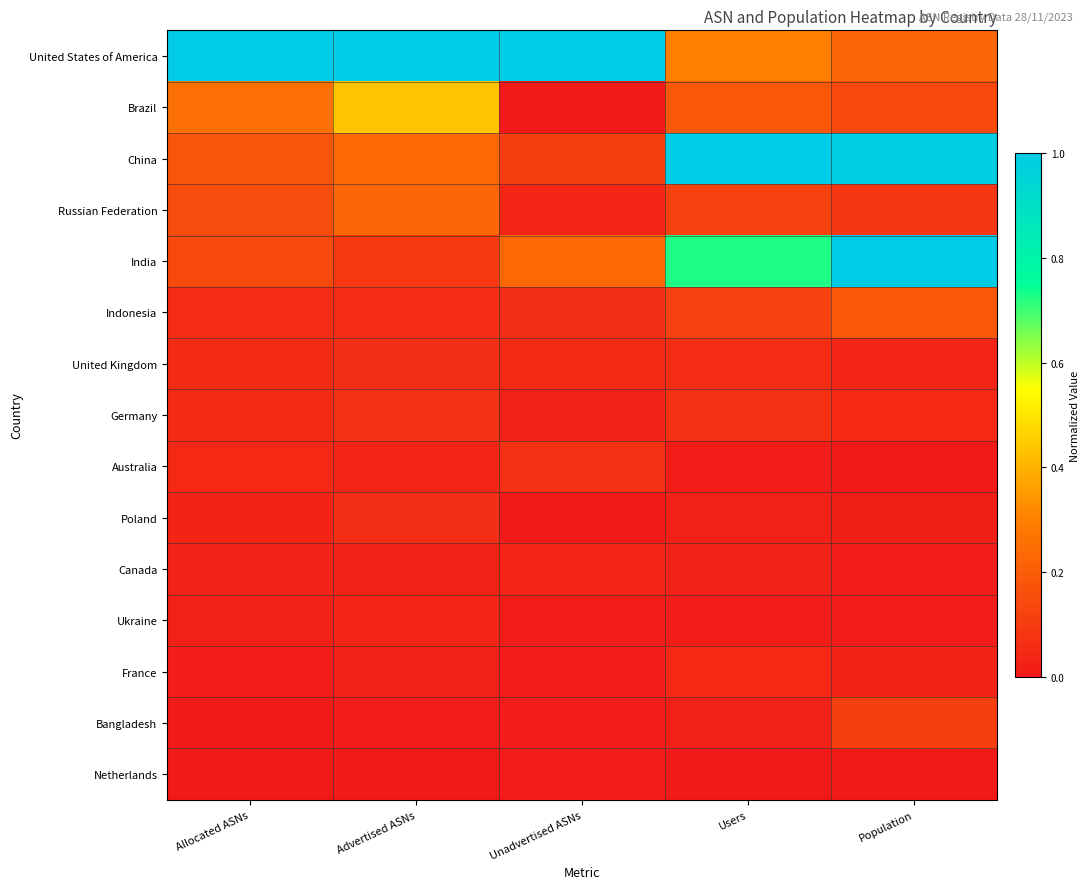

Reading left to right, list all the values displayed in this chart.

United States of America: Allocated ASNs=1.0	Advertised ASNs=1.0	Unadvertised ASNs=1.0	Users=0.3	Population=0.2
Brazil: Allocated ASNs=0.3	Advertised ASNs=0.4	Unadvertised ASNs=0.0	Users=0.2	Population=0.1
China: Allocated ASNs=0.2	Advertised ASNs=0.2	Unadvertised ASNs=0.1	Users=1.0	Population=1.0
Russian Federation: Allocated ASNs=0.1	Advertised ASNs=0.2	Unadvertised ASNs=0.0	Users=0.1	Population=0.1
India: Allocated ASNs=0.1	Advertised ASNs=0.1	Unadvertised ASNs=0.2	Users=0.7	Population=1.0
Indonesia: Allocated ASNs=0.1	Advertised ASNs=0.1	Unadvertised ASNs=0.1	Users=0.1	Population=0.2
United Kingdom: Allocated ASNs=0.1	Advertised ASNs=0.1	Unadvertised ASNs=0.1	Users=0.1	Population=0.0
Germany: Allocated ASNs=0.1	Advertised ASNs=0.1	Unadvertised ASNs=0.0	Users=0.1	Population=0.0
Australia: Allocated ASNs=0.0	Advertised ASNs=0.0	Unadvertised ASNs=0.1	Users=0.0	Population=0.0
Poland: Allocated ASNs=0.0	Advertised ASNs=0.1	Unadvertised ASNs=0.0	Users=0.0	Population=0.0
Canada: Allocated ASNs=0.0	Advertised ASNs=0.0	Unadvertised ASNs=0.0	Users=0.0	Population=0.0
Ukraine: Allocated ASNs=0.0	Advertised ASNs=0.0	Unadvertised ASNs=0.0	Users=0.0	Population=0.0
France: Allocated ASNs=0.0	Advertised ASNs=0.0	Unadvertised ASNs=0.0	Users=0.0	Population=0.0
Bangladesh: Allocated ASNs=0.0	Advertised ASNs=0.0	Unadvertised ASNs=0.0	Users=0.0	Population=0.1
Netherlands: Allocated ASNs=0.0	Advertised ASNs=0.0	Unadvertised ASNs=0.0	Users=0.0	Population=0.0